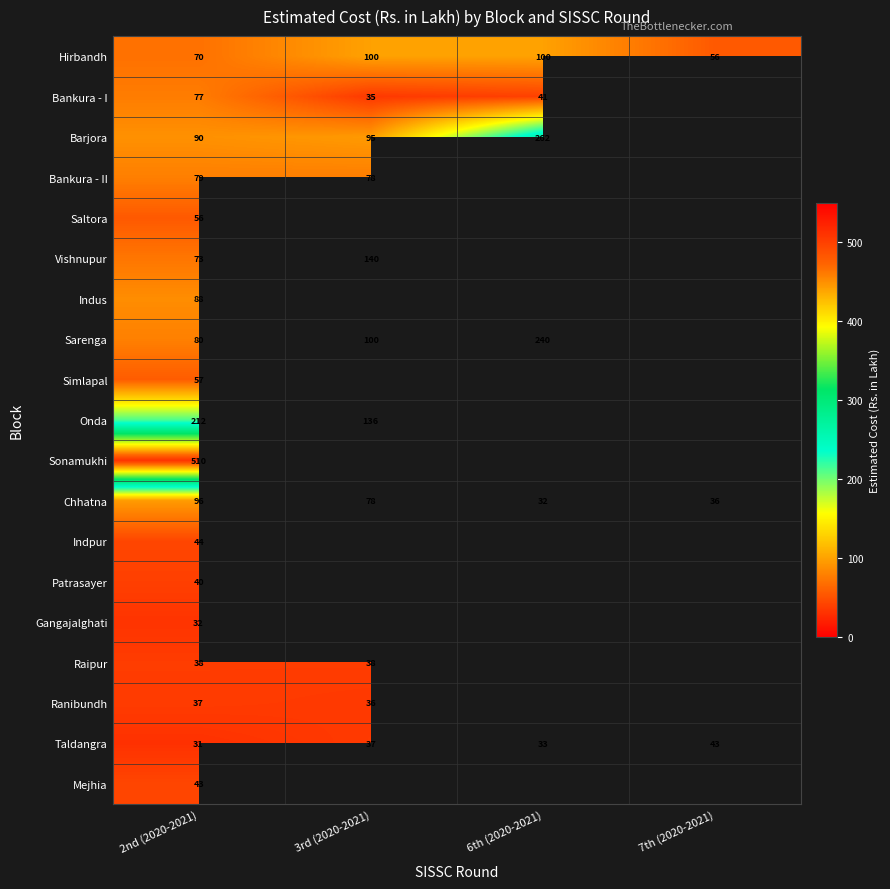

What is the spread (max minus min) of values at 2nd (2020-2021)?

479.0